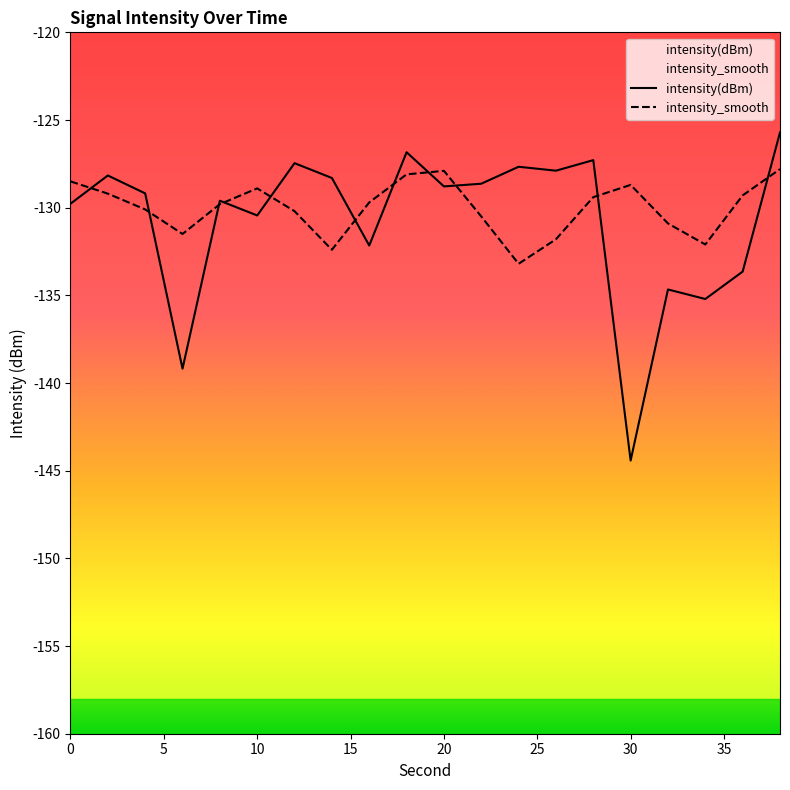

List the series in order of their peak value, highest first.

intensity(dBm), intensity_smooth